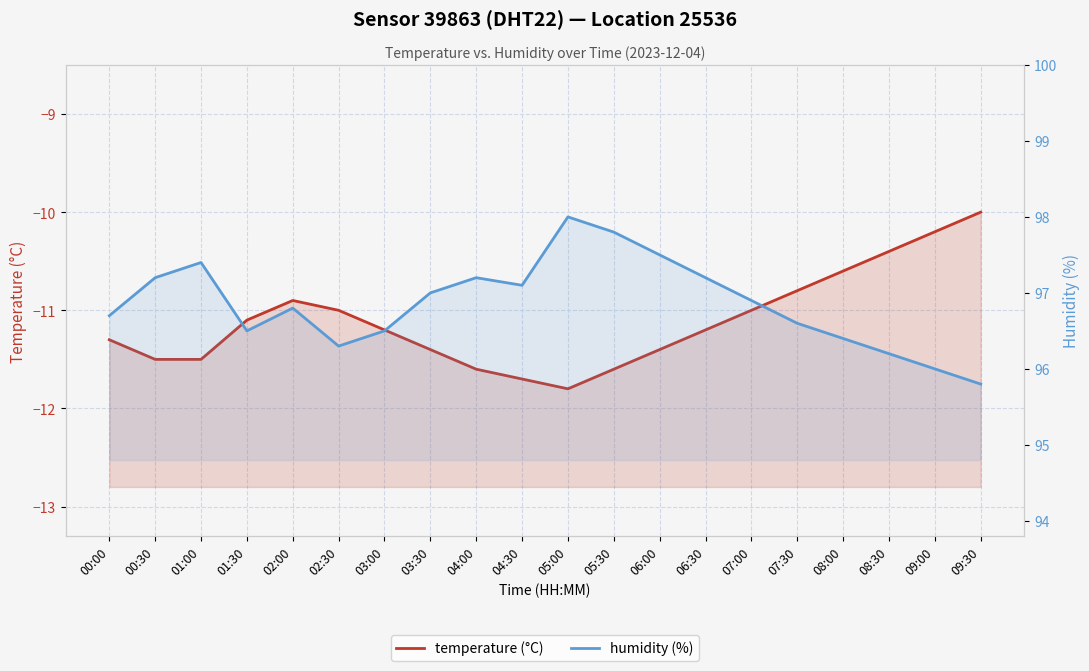

What position from the left is 00:00?

1